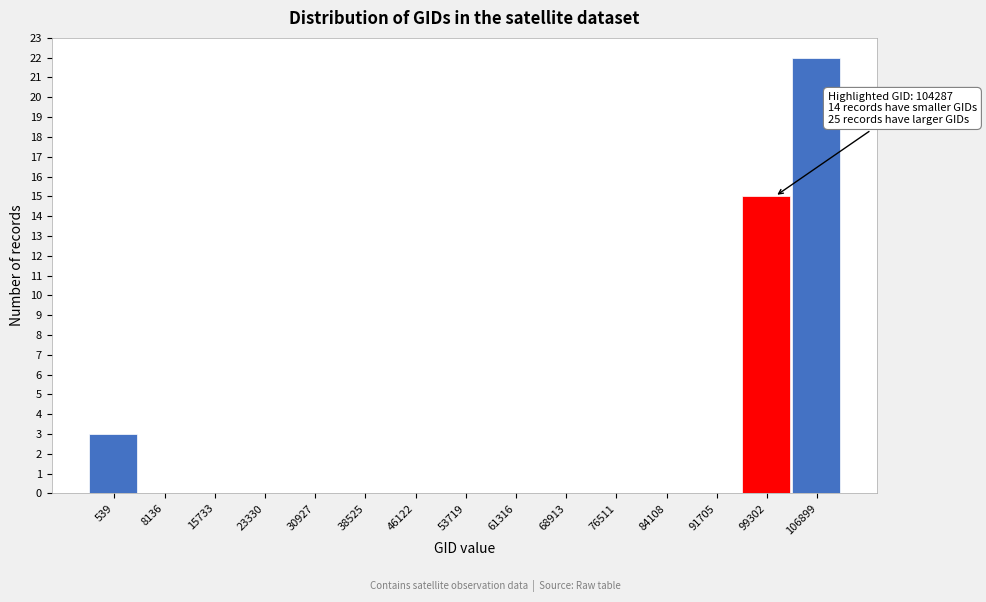

Reading left to right, extract all data points from this chart.

539=3	8136=0	15733=0	23330=0	30927=0	38525=0	46122=0	53719=0	61316=0	68913=0	76511=0	84108=0	91705=0	99302=15	106899=22